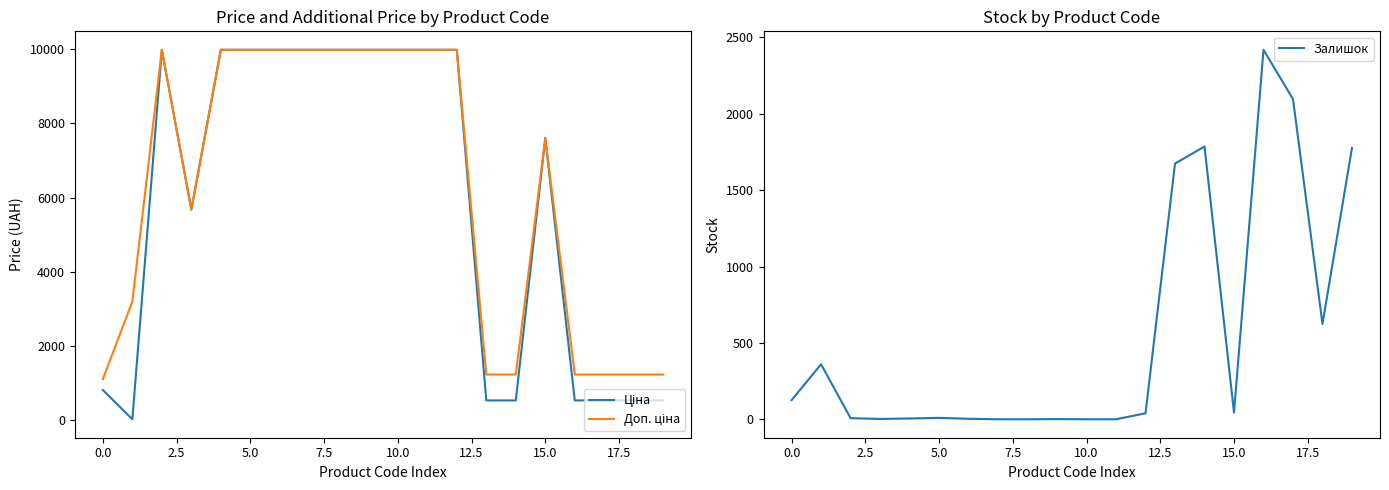

What is the label of the 7th point from the left?

12.5